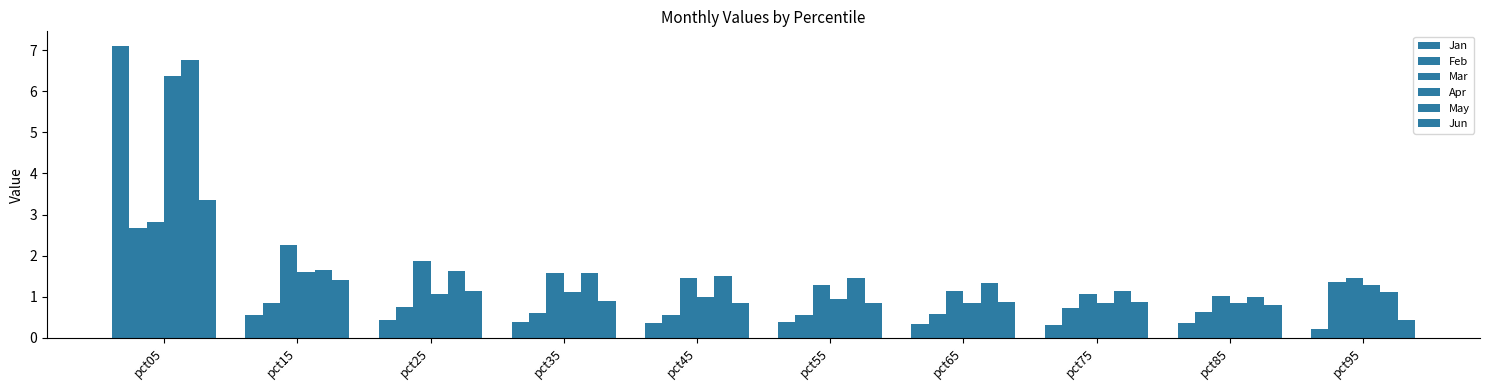

How many series are shown in this chart?

6